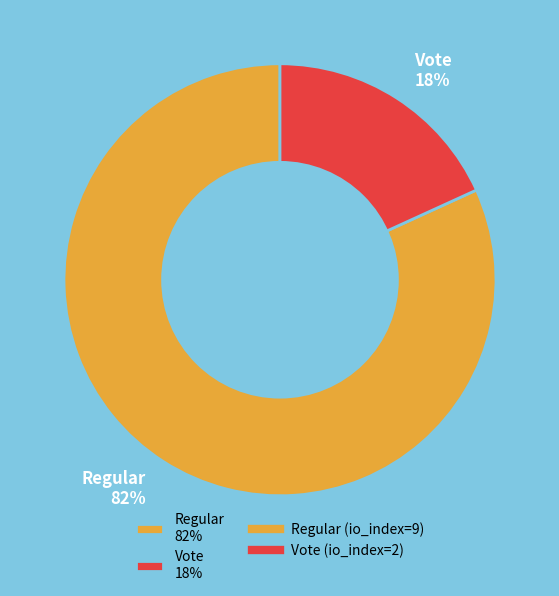

Which slice represents more than half of the pie?

Regular 82%